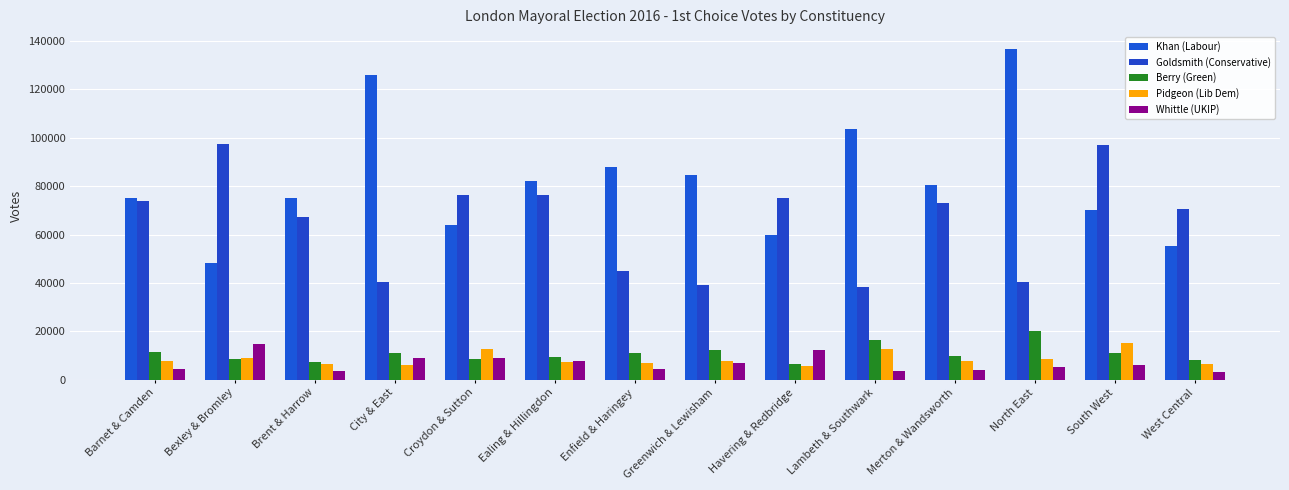

Which label corresponds to the largest value in the chart?

North East